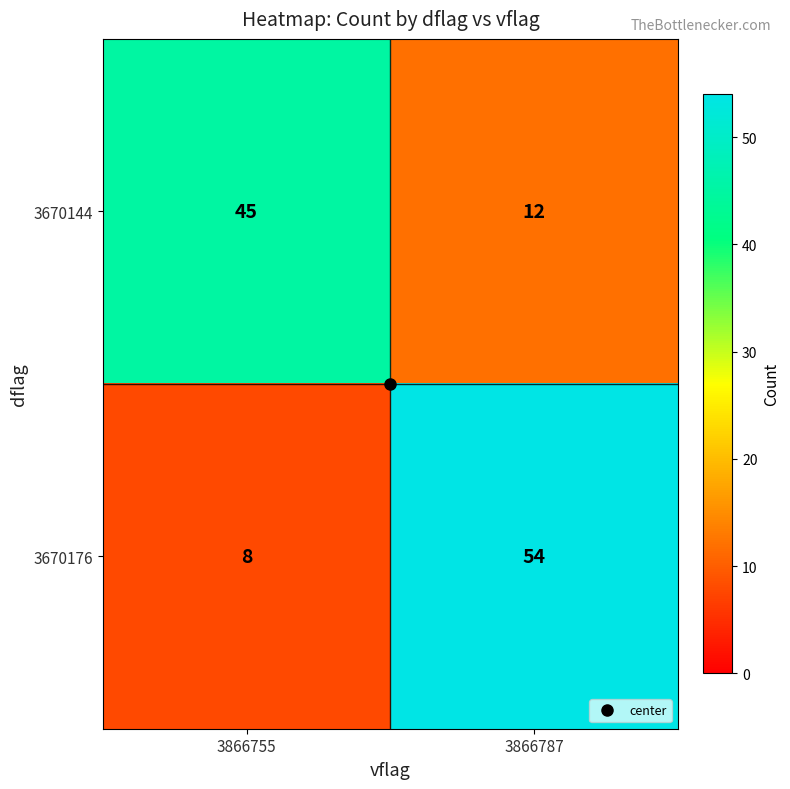

Is it true that 3670176 equals 3 at 3866755?

False